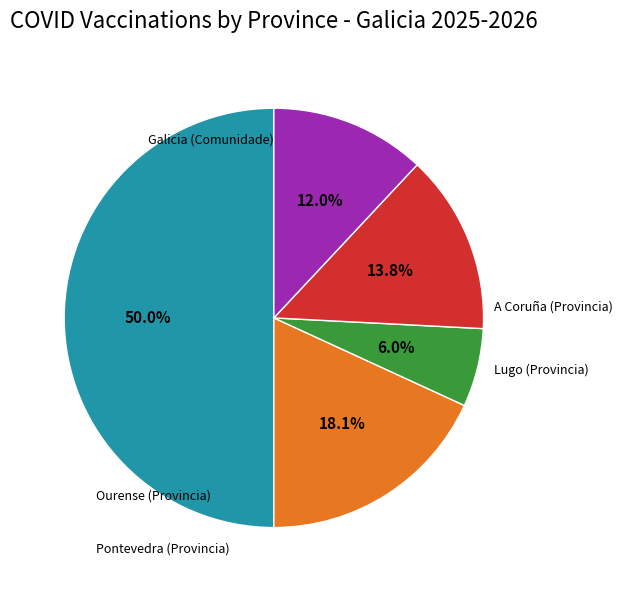

To the nearest percent, what is the average slice percentage?

20%